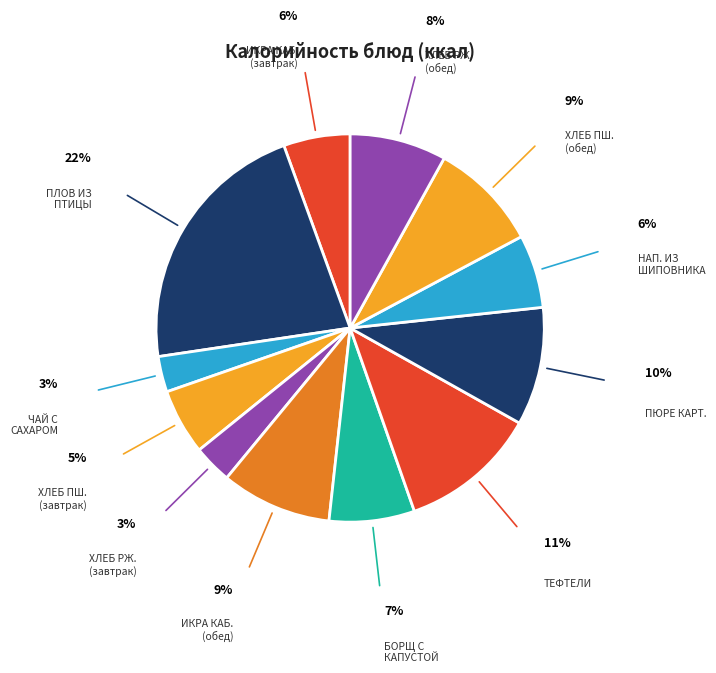

Count the number of slices in the pie.

12